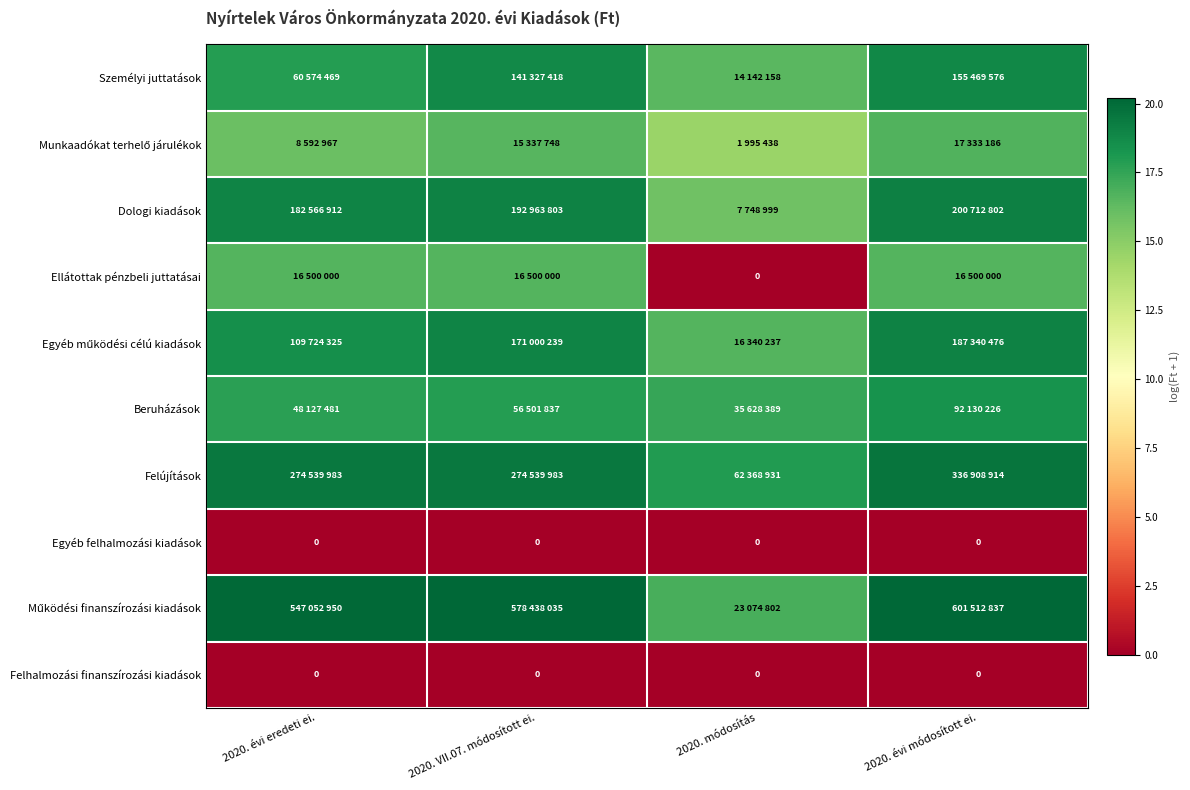

What is the spread (max minus min) of values at 2020. évi módosított ei.?

20.2